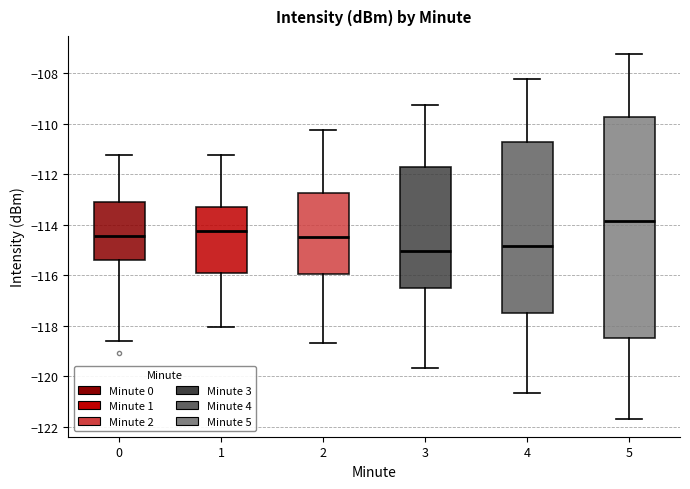

Where is the lower edge of the box at x = 1 on the y-axis? The values are not printed on the chart, so give them approximately, as read against the axis.

-116.0